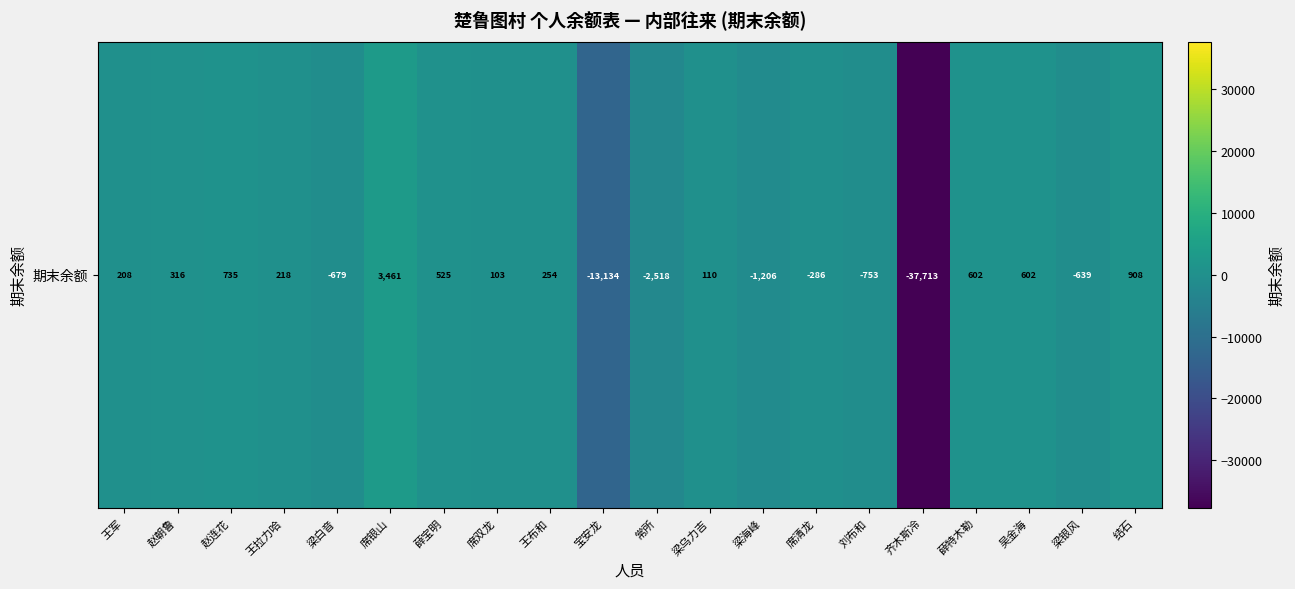

List the labels in order of value, largest first.

席银山, 结石, 赵连花, 薛特木勒, 吴金海, 薛宝明, 赵朝鲁, 王布和, 王拉力哈, 王军, 梁乌力吉, 席双龙, 席清龙, 梁银风, 梁白音, 刘布和, 梁海峰, 常所, 宝安龙, 齐木斯冷